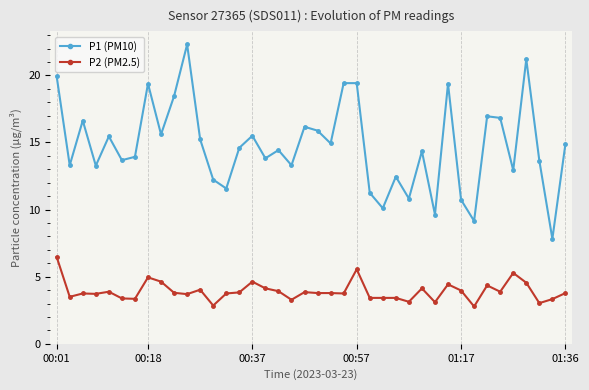

True or false: P2 (PM2.5) has more than 1 points higher than both neighbors.

True